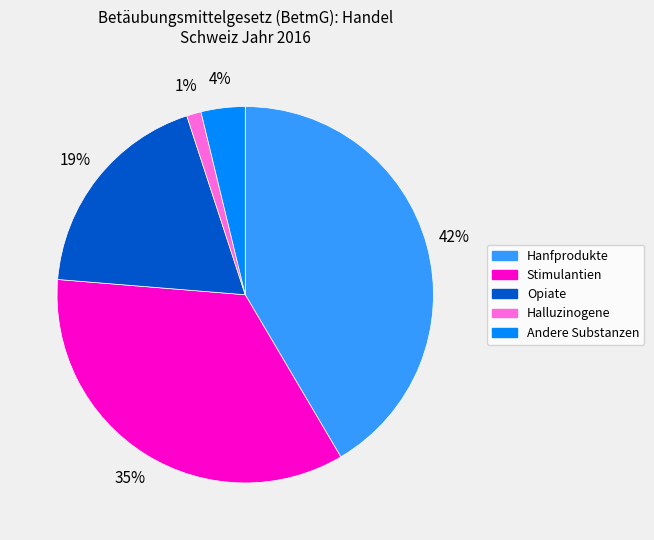

Do Halluzinogene and Stimulantien together represent more than half of the pie?

No